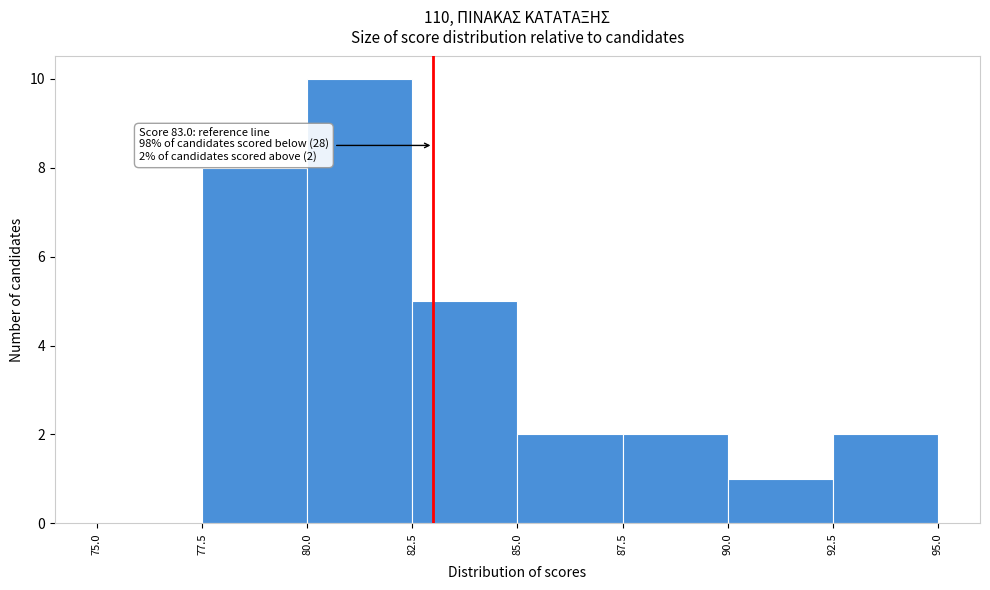

Which range on the x-axis has the tallest bar?

80.0 to 82.5